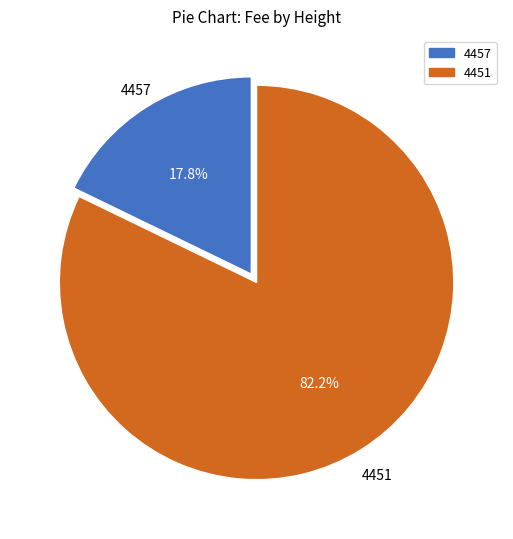

To the nearest percent, what percentage of the pie is 4457?

18%